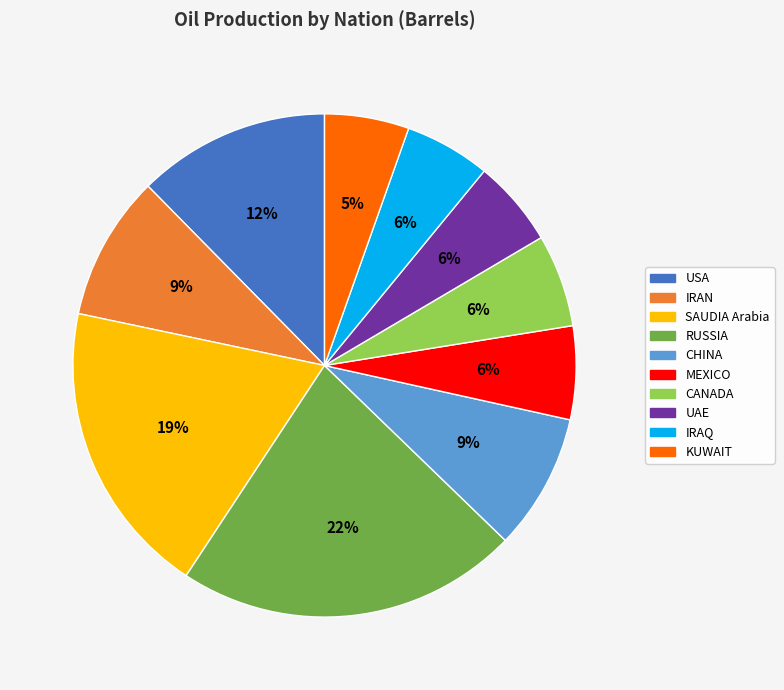

To the nearest percent, what portion does SAUDIA Arabia represent?

19%